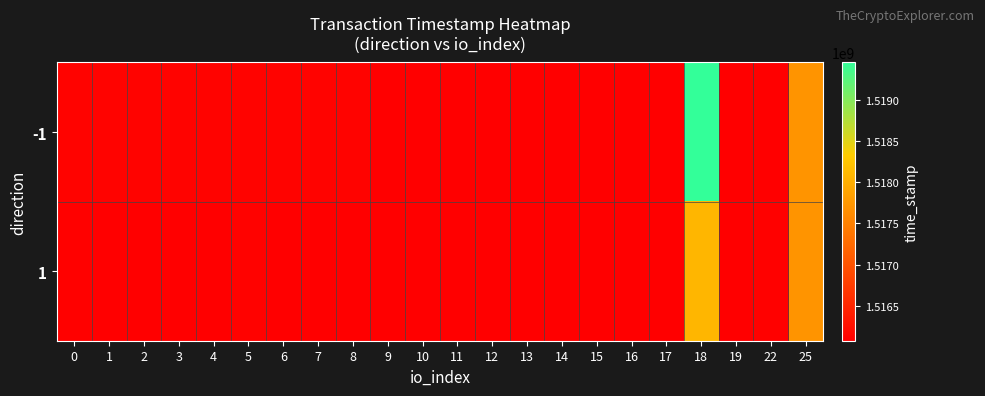

At which category is the sum across all series the highest?

18